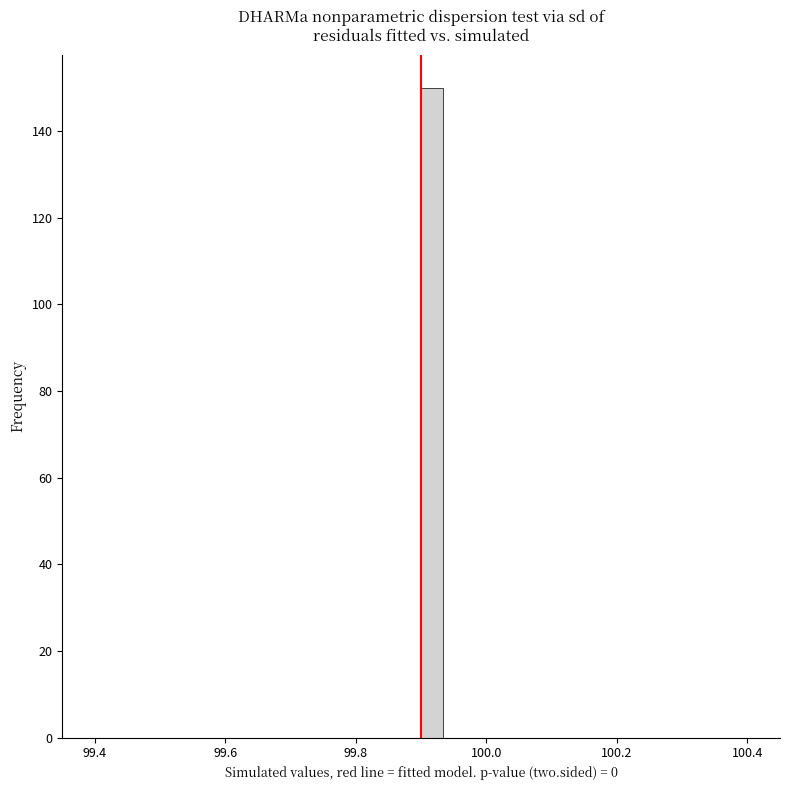

Around what value on the x-axis is the tallest bar? Give the approximate position of its centre, as read against the axis.

99.92